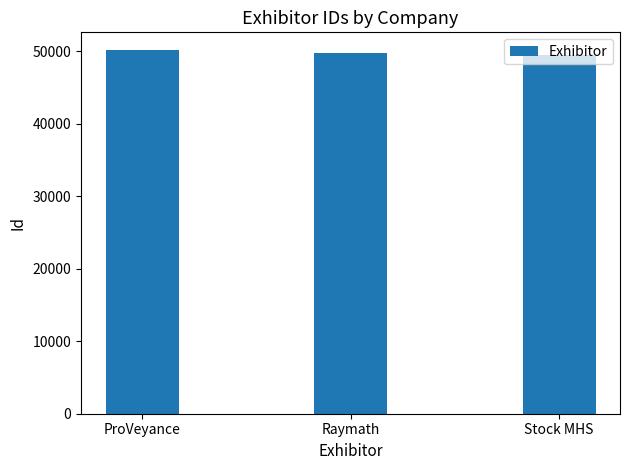

True or false: the data shows 49819 at Raymath.

True